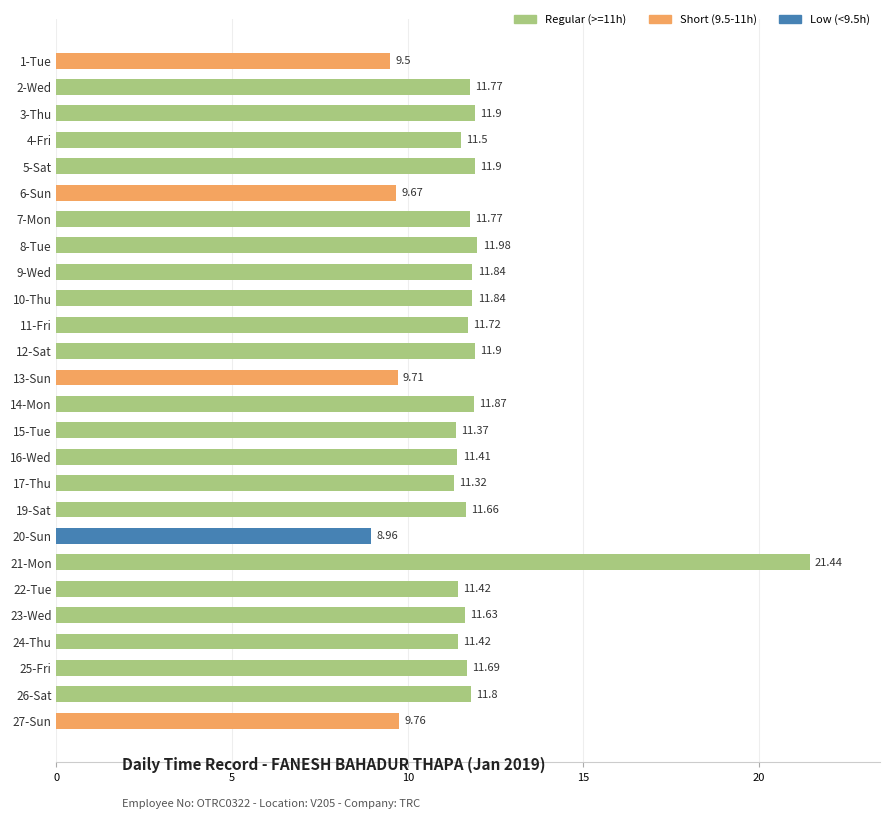

Which has a higher value, 7-Mon or 25-Fri?

7-Mon